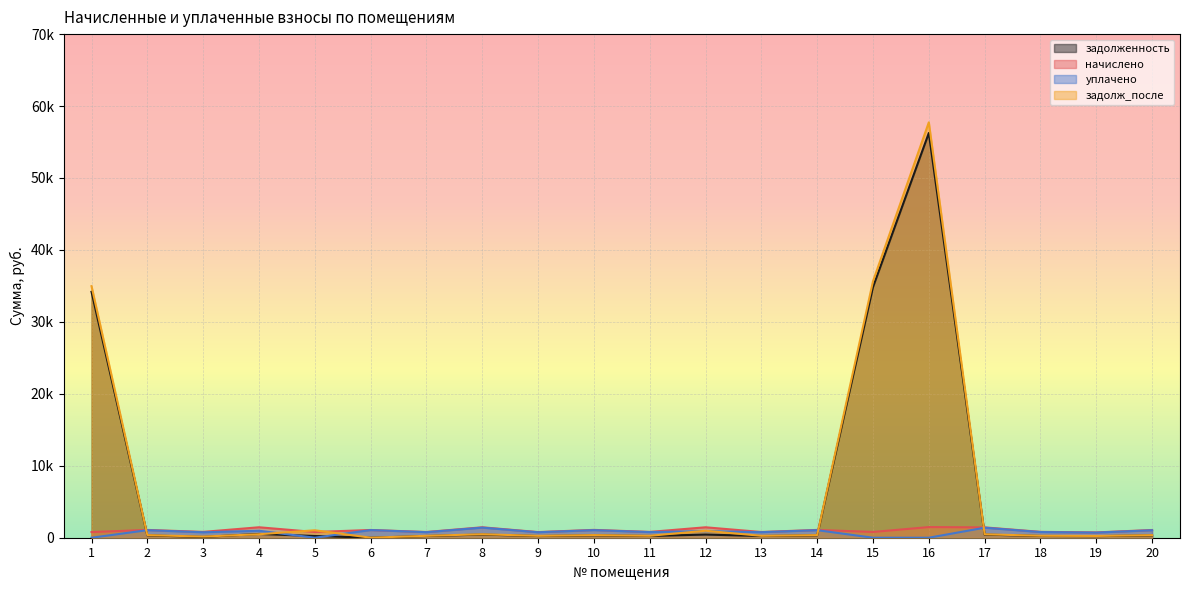

In уплачено, how many points are lower than both neighbors (excluding endpoints)?

7